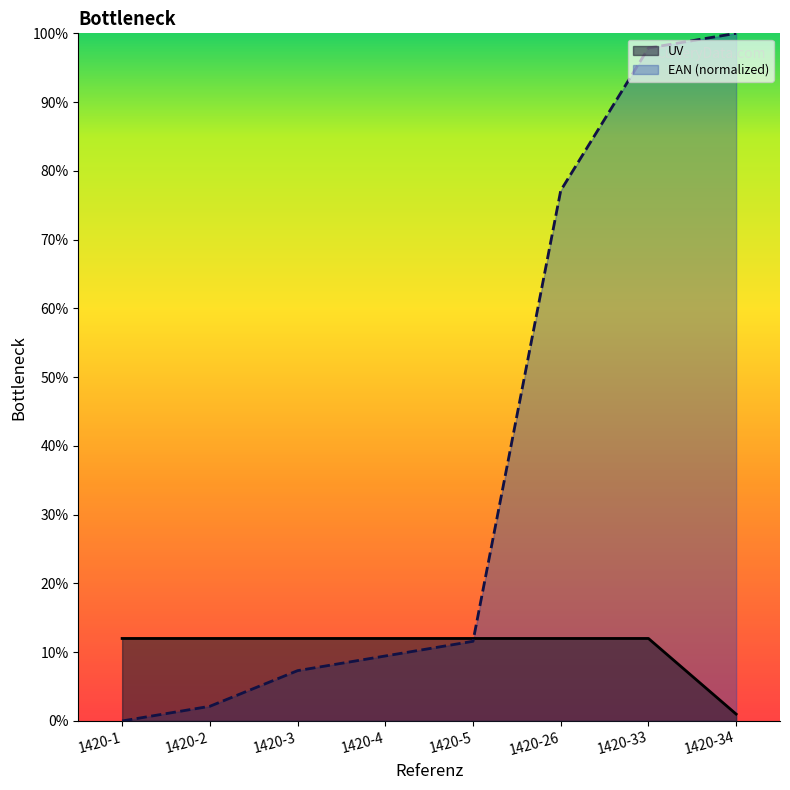

Reading left to right, extract all data points from this chart.

UV: 12.0	12.0	12.0	12.0	12.0	12.0	12.0	1.0
EAN: 0.0	2.1	7.3	9.5	11.6	77.1	97.9	100.0